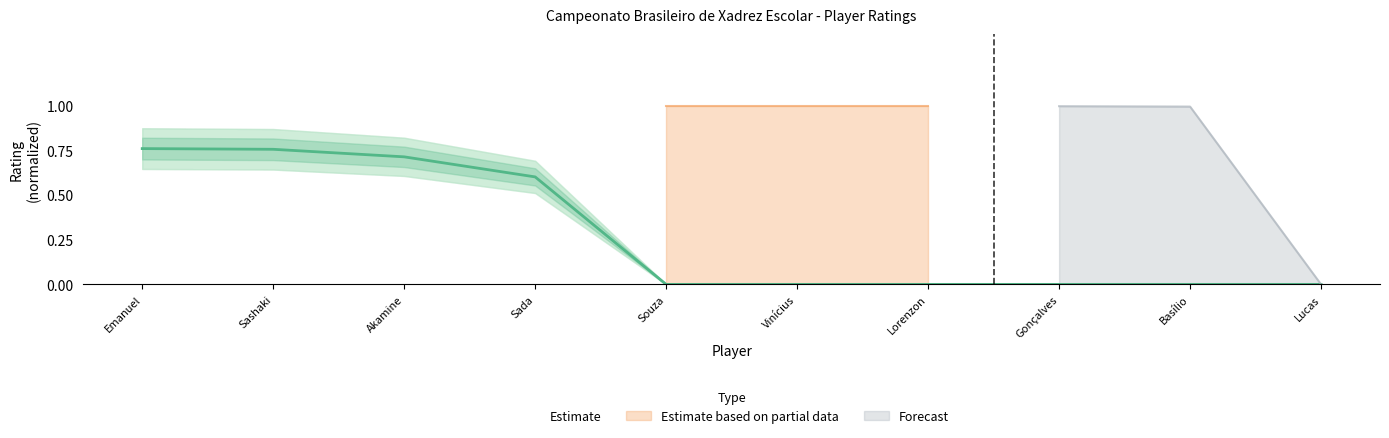

Is it true that Estimate equals 1.0 at Emanuel?

False